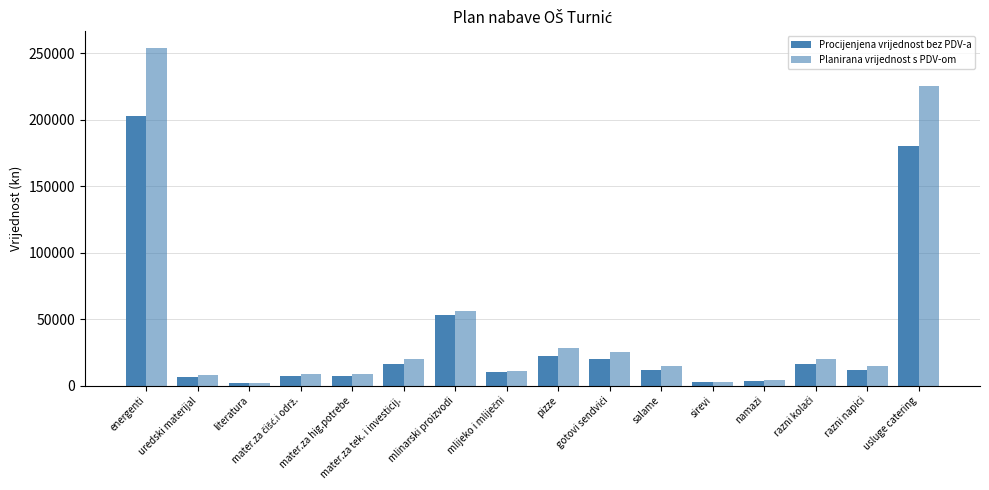

Does the chart contain any negative values?

No